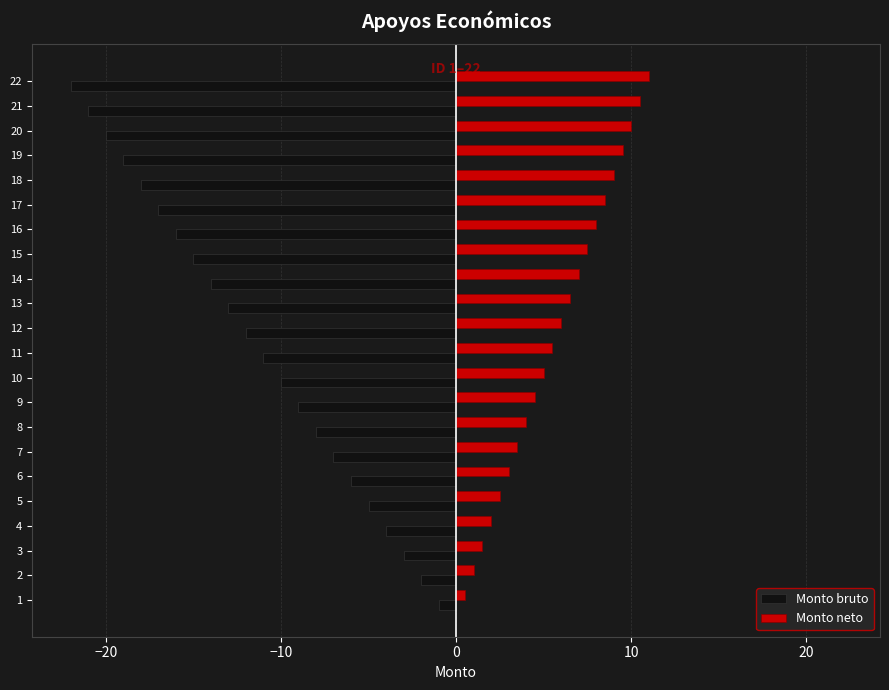

Which series has the widest spread of values?

Monto bruto